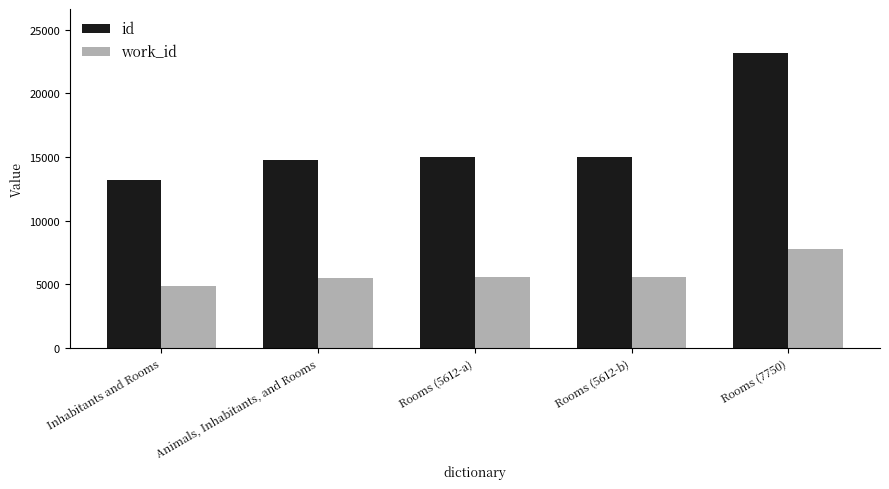

At which category is the sum across all series the highest?

Rooms (7750)